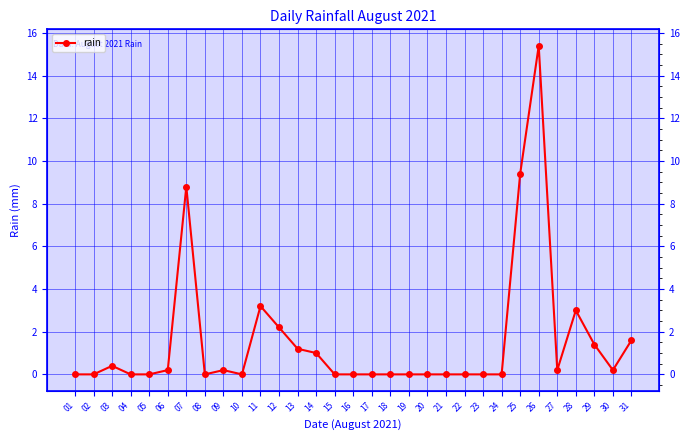

True or false: the data shows 4.3 at 28.

False